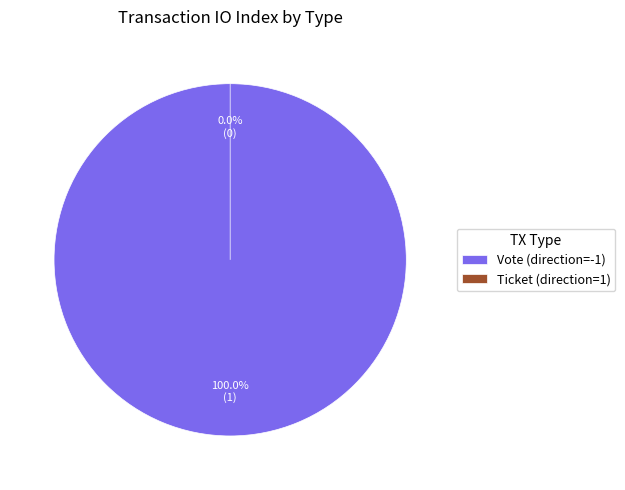

Which slice is the largest?

Vote (direction=-1)